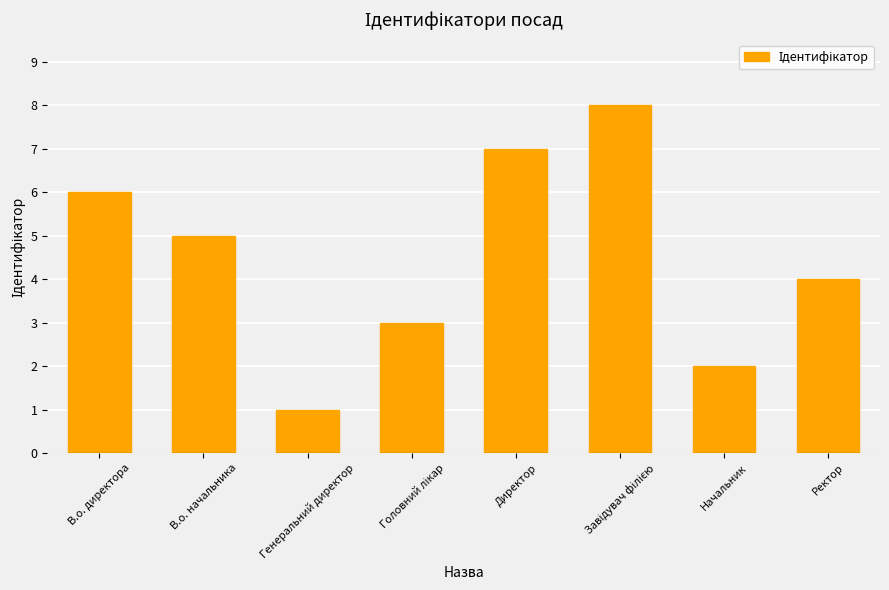

Are the bars horizontal?

No